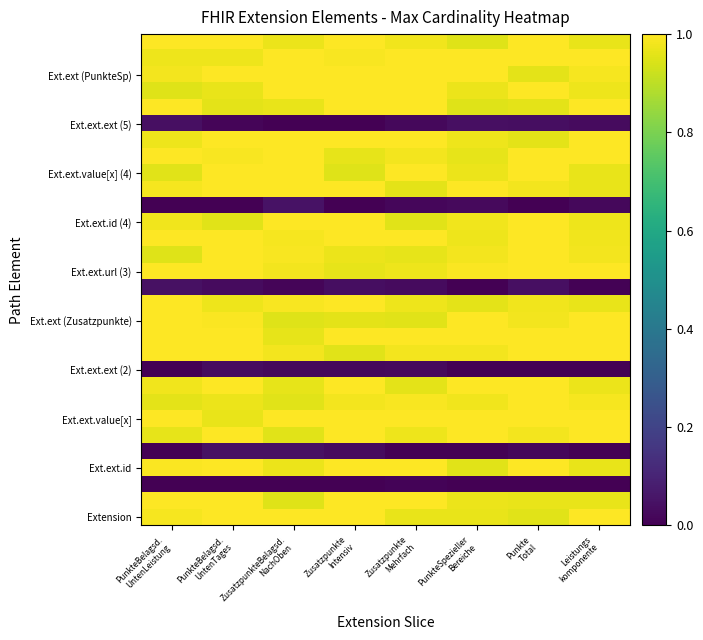

Which has a higher value, PunkteBelagsd.
UntenTages or Zusatzpunkte
Mehrfach?

PunkteBelagsd.
UntenTages